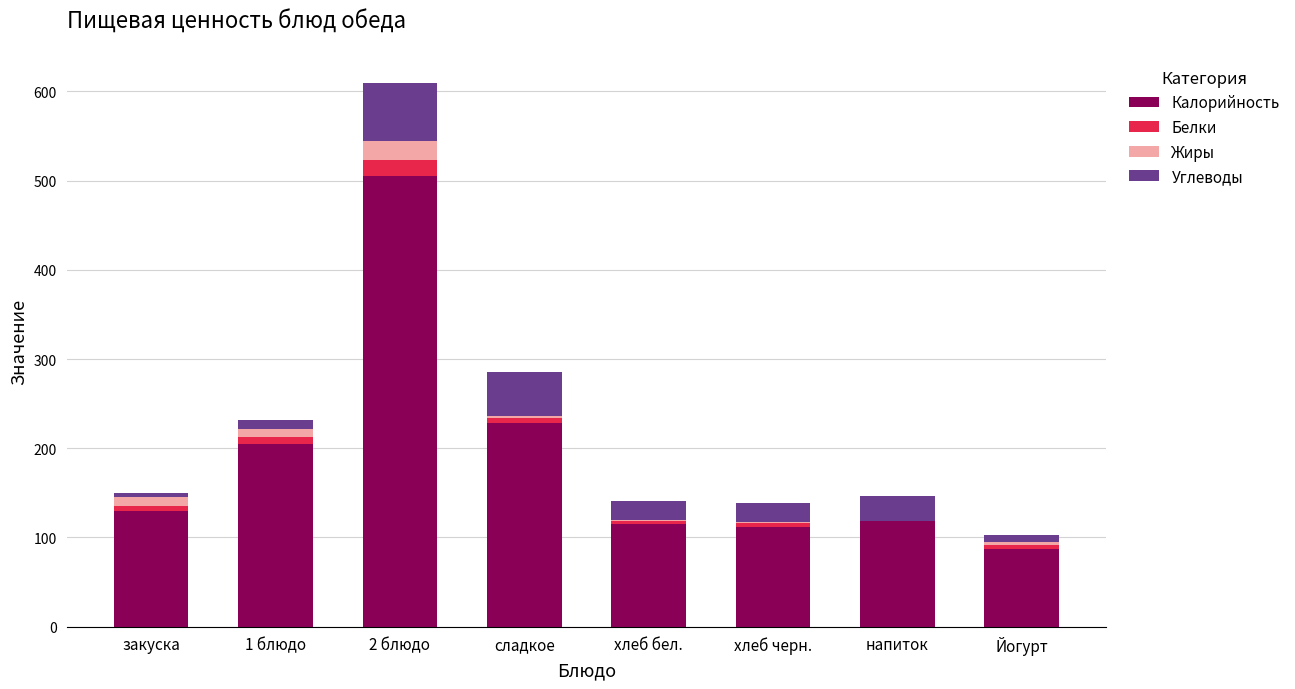

At which category is the sum across all series the highest?

2 блюдо